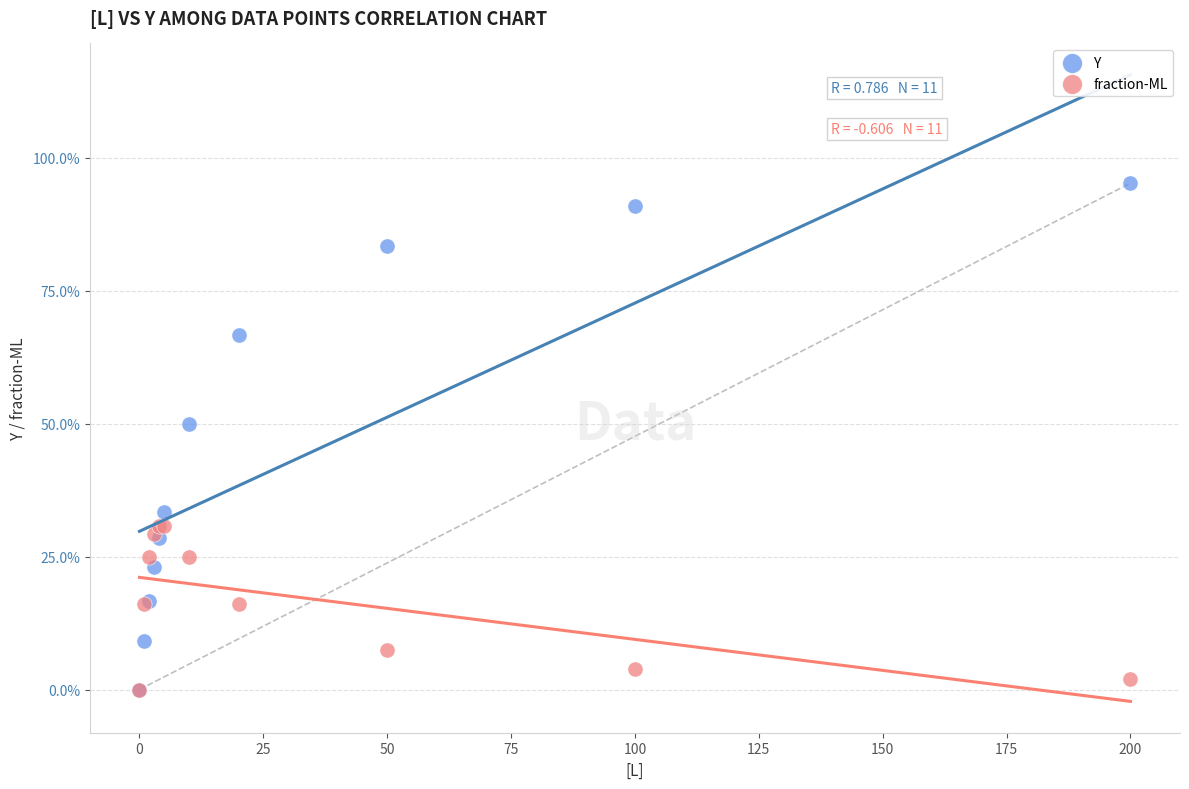

What are all the series names shown in the legend?

Y, fraction-ML